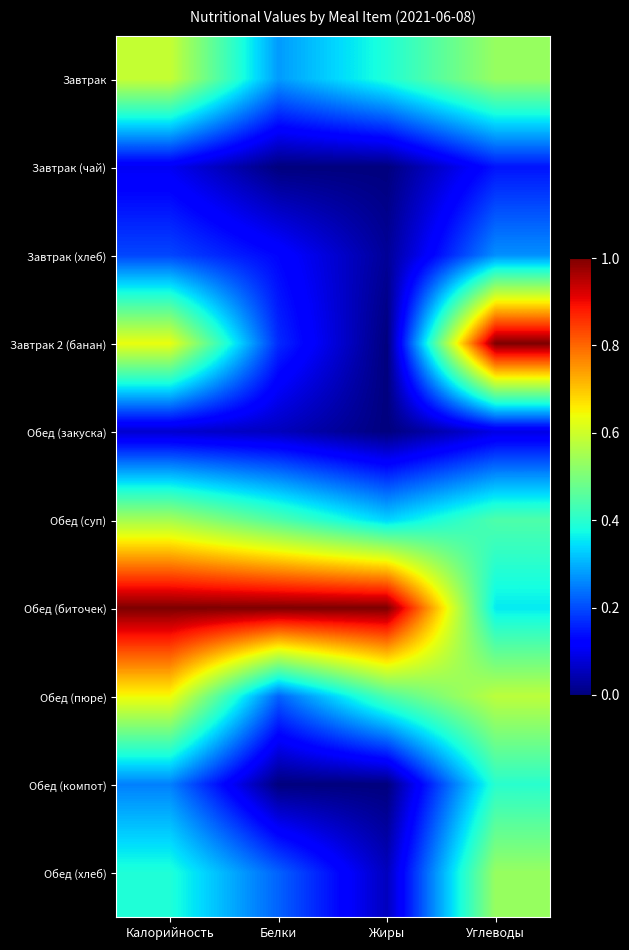

Between Калорийность and Жиры, which is larger?

Калорийность